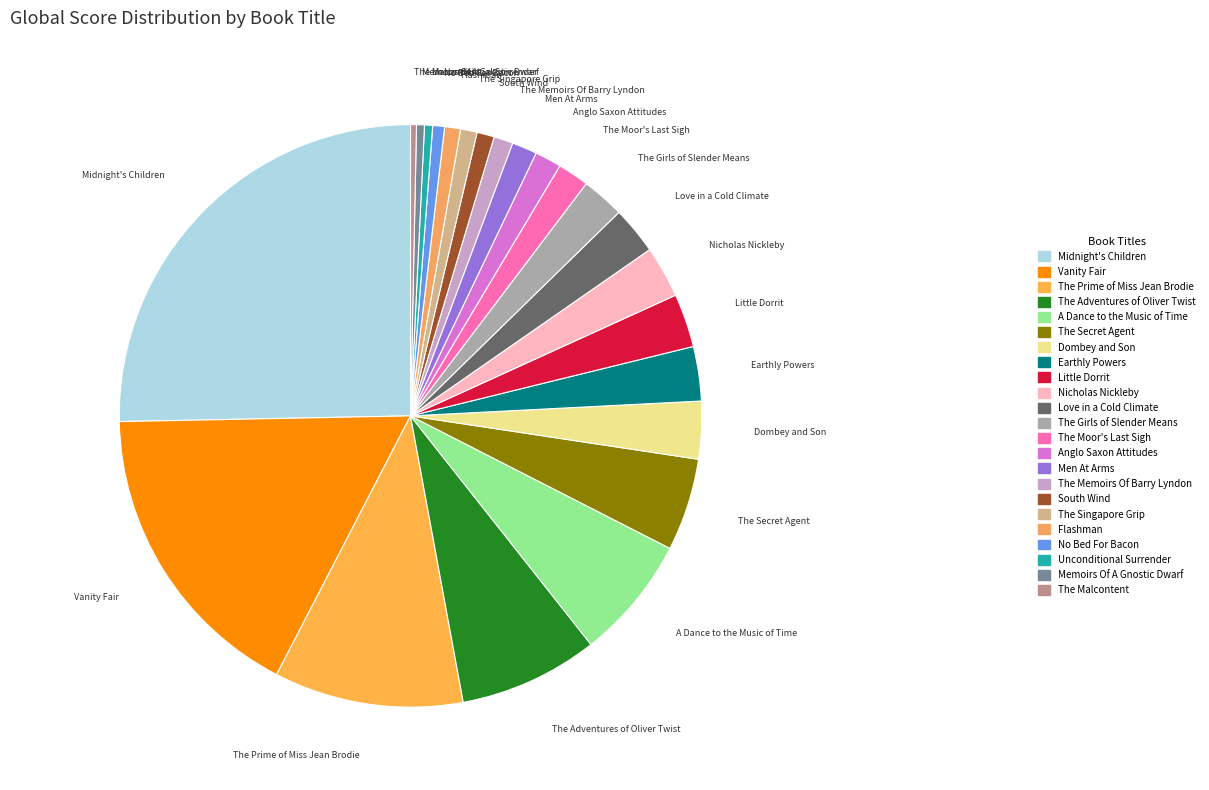

Which category has the biggest portion of the pie?

Midnight's Children